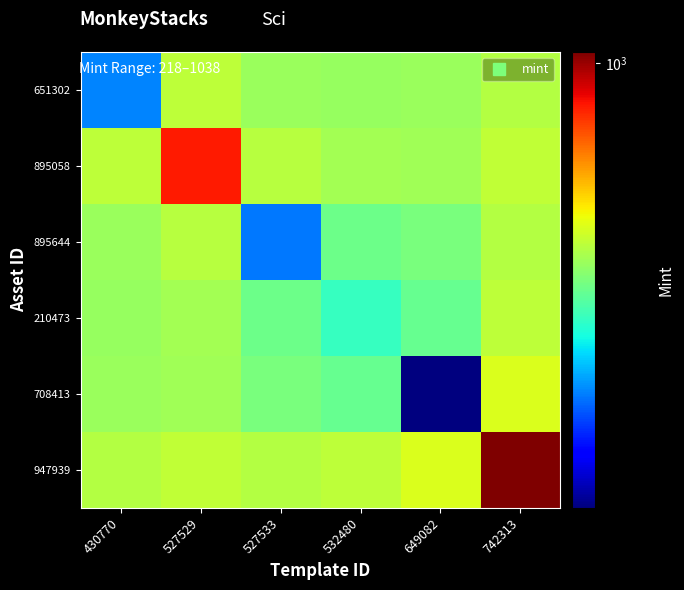

Reading left to right, what are all the values shown in this chart?

651302: 430770=325.0	527529=538.3	527533=502.9	532480=499.5	649082=502.9	742313=530.3
895058: 430770=538.3	527529=863.0	527533=531.1	532480=512.0	649082=509.5	742313=541.4
895644: 430770=502.9	527529=531.1	527533=320.0	532480=462.3	649082=475.4	742313=528.1
210473: 430770=499.5	527529=512.0	527533=462.3	532480=418.0	649082=456.0	742313=538.3
708413: 430770=502.9	527529=509.5	527533=475.4	532480=456.0	649082=218.0	742313=570.8
947939: 430770=530.3	527529=541.4	527533=528.1	532480=538.3	649082=570.8	742313=1038.0